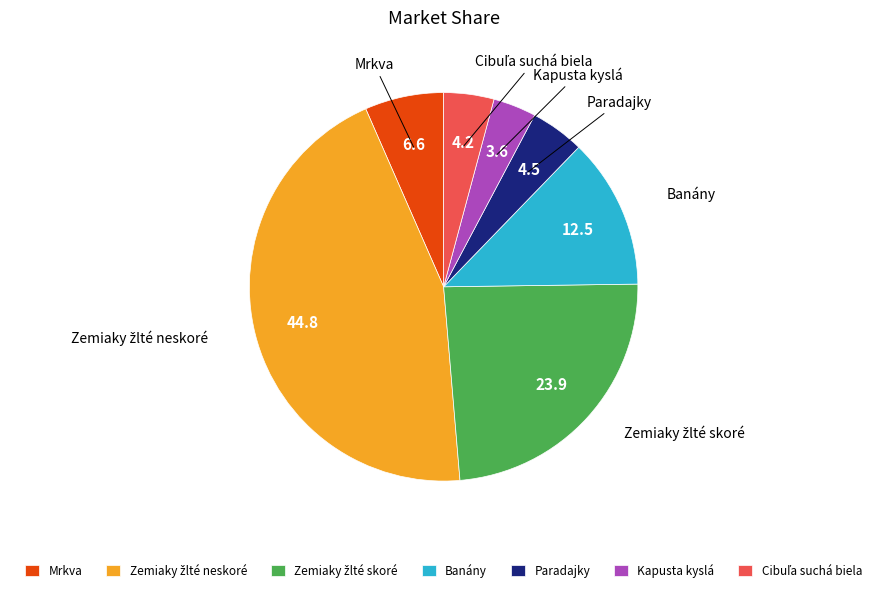

What is the ratio of the value at Mrkva to the value at Kapusta kyslá?

1.8